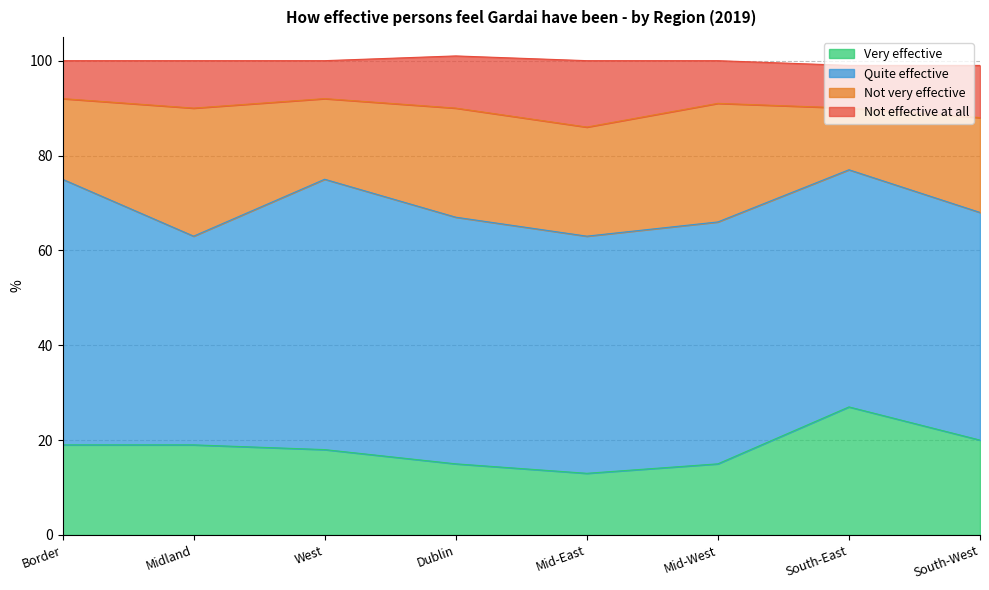

Which series has the largest total across all categories?

Quite effective